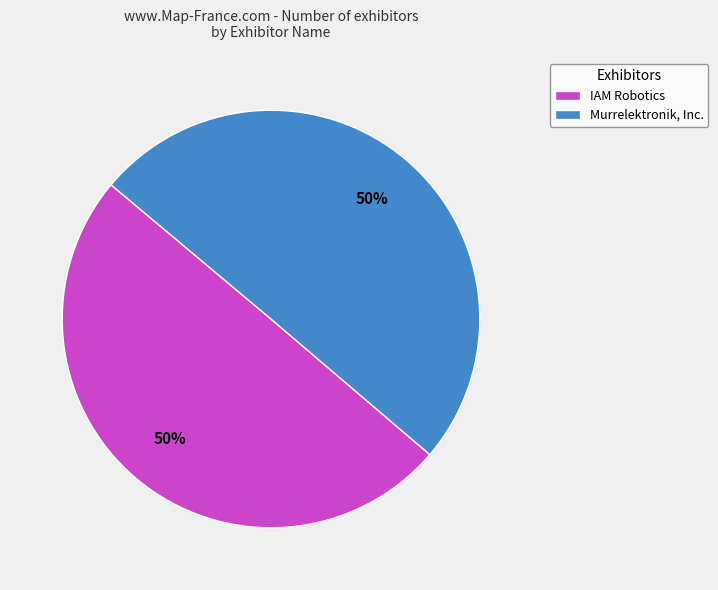

Approximately how many times larger is the value at Murrelektronik, Inc. compared to IAM Robotics?

1.0